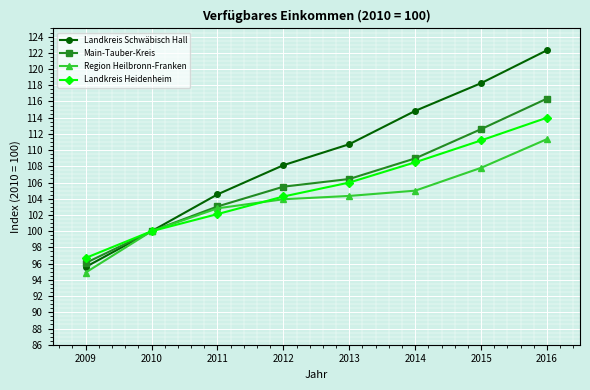

True or false: Main-Tauber-Kreis has a value of 116.4 at 2016.

True